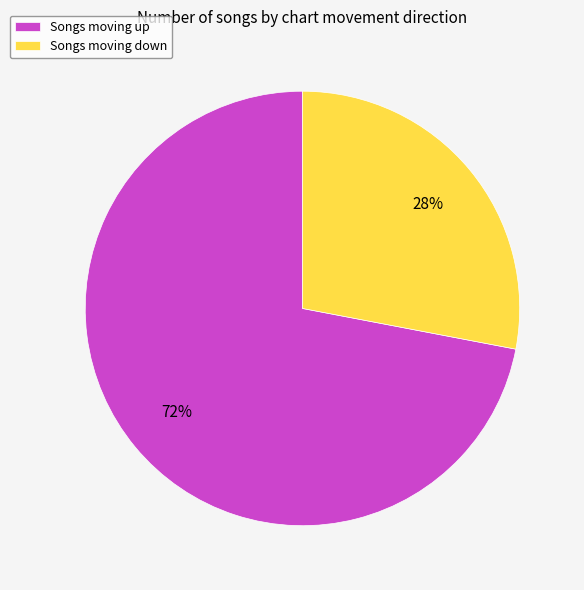

How many slices are in this pie chart?

2